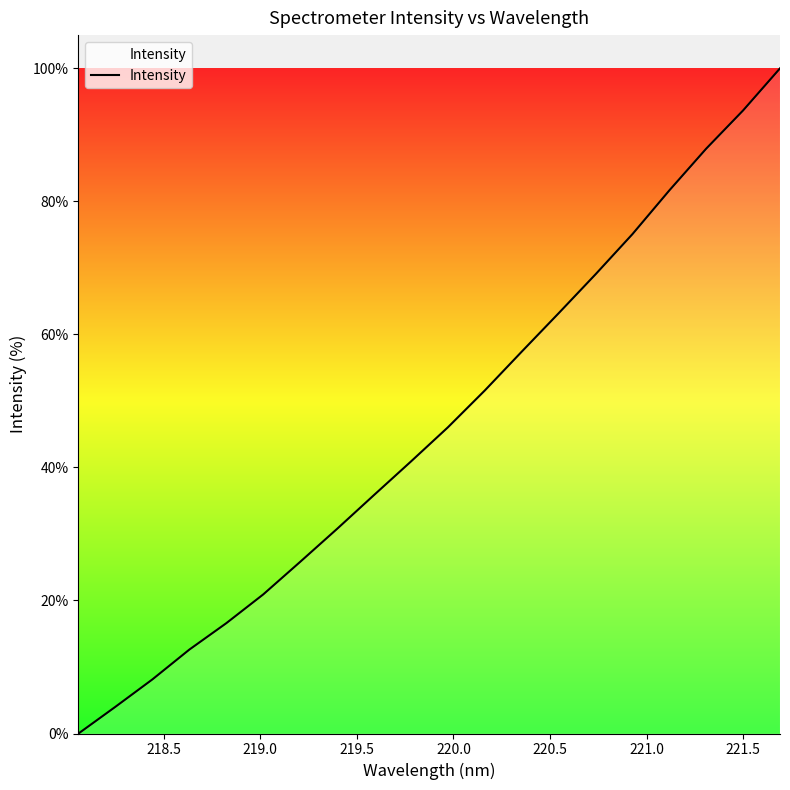

What is the difference between the maximum and minimum values?

100.0